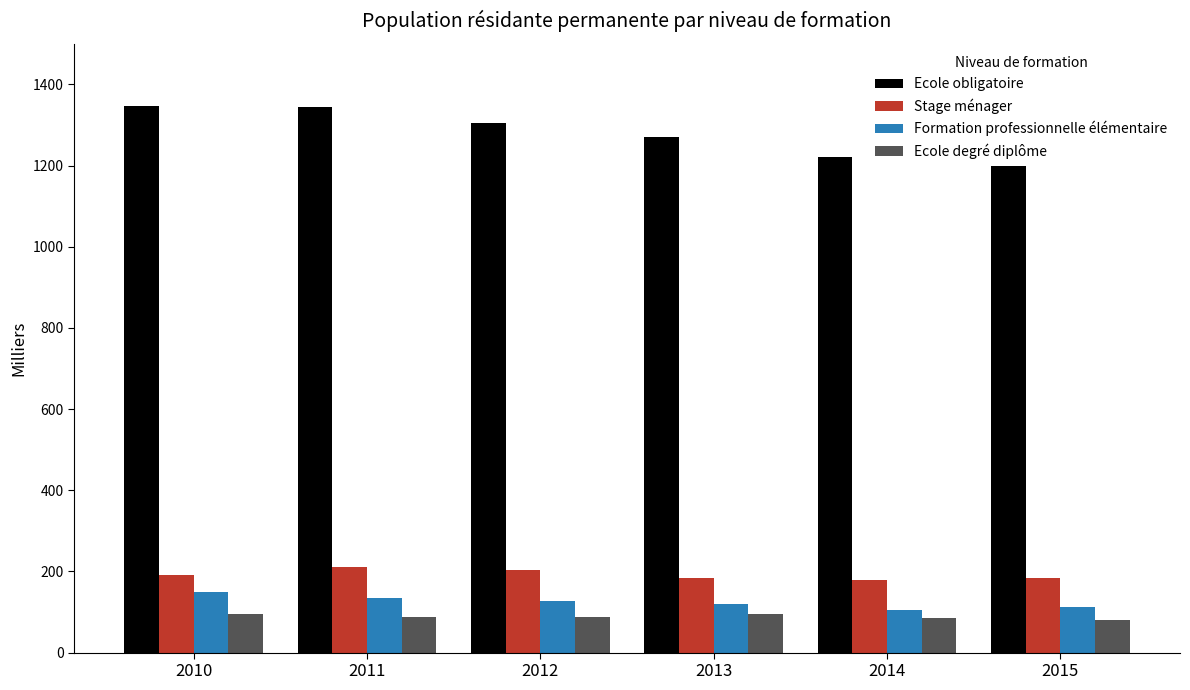

How many data points in Ecole obligatoire are less than 1305?

3